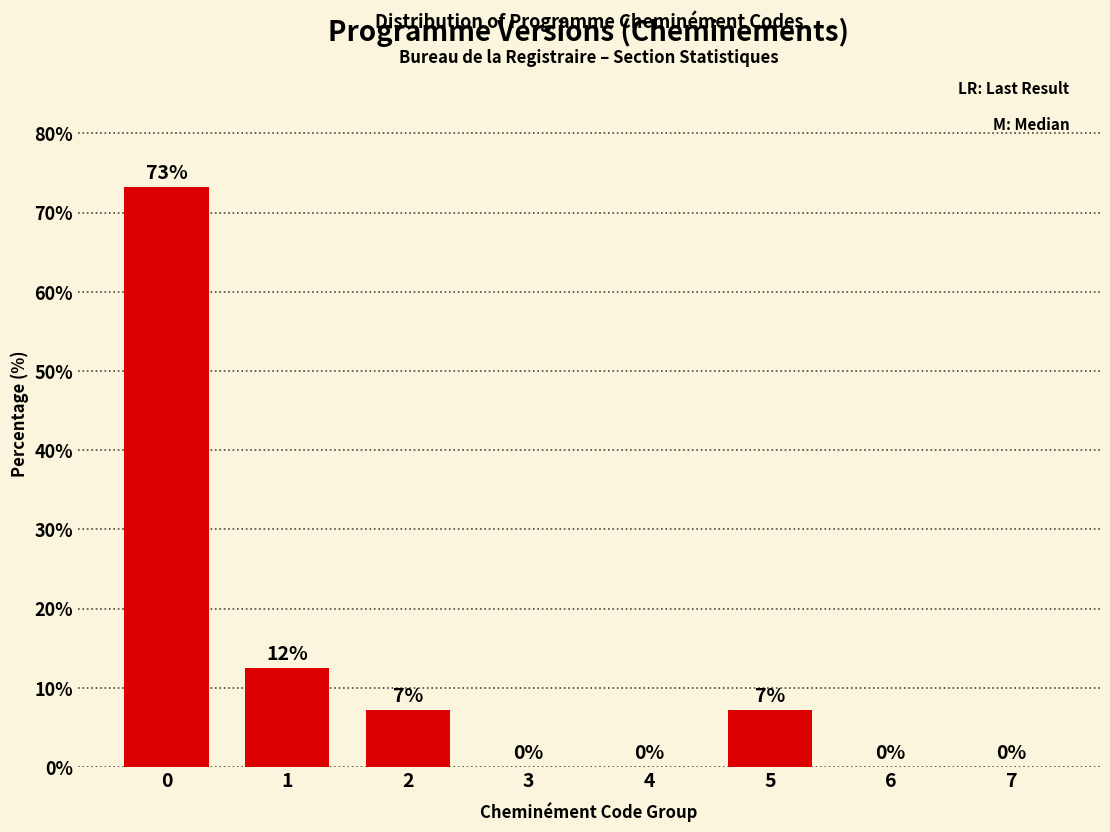

What is the approximate value at 0?

73.2